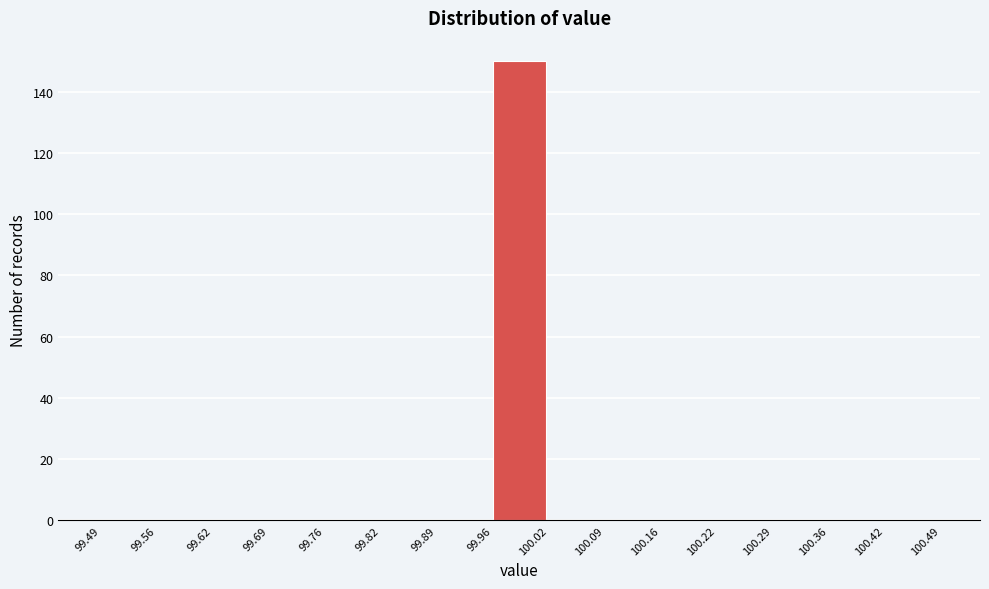

Over which range of the x-axis is the bar tallest?

99.96 to 100.02